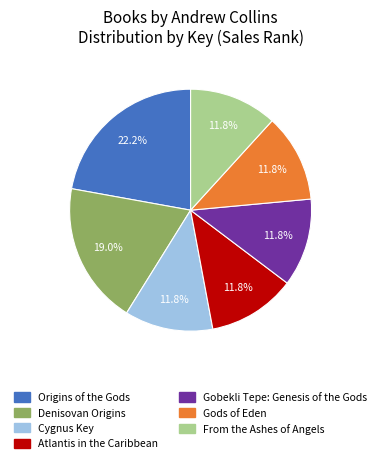

Is Gods of Eden the majority of the pie?

No